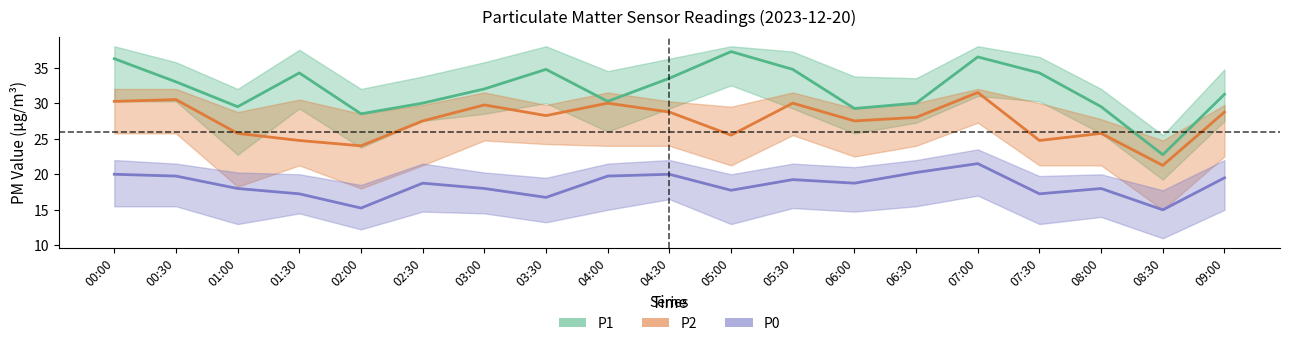

The P1 series shows 34.8 at 03:30. True or false?

True